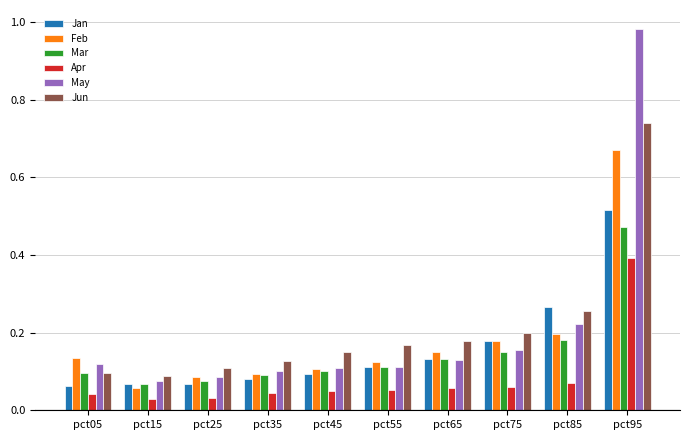

Is the value of Jun at pct55 greater than the value of Jan at pct55?

Yes